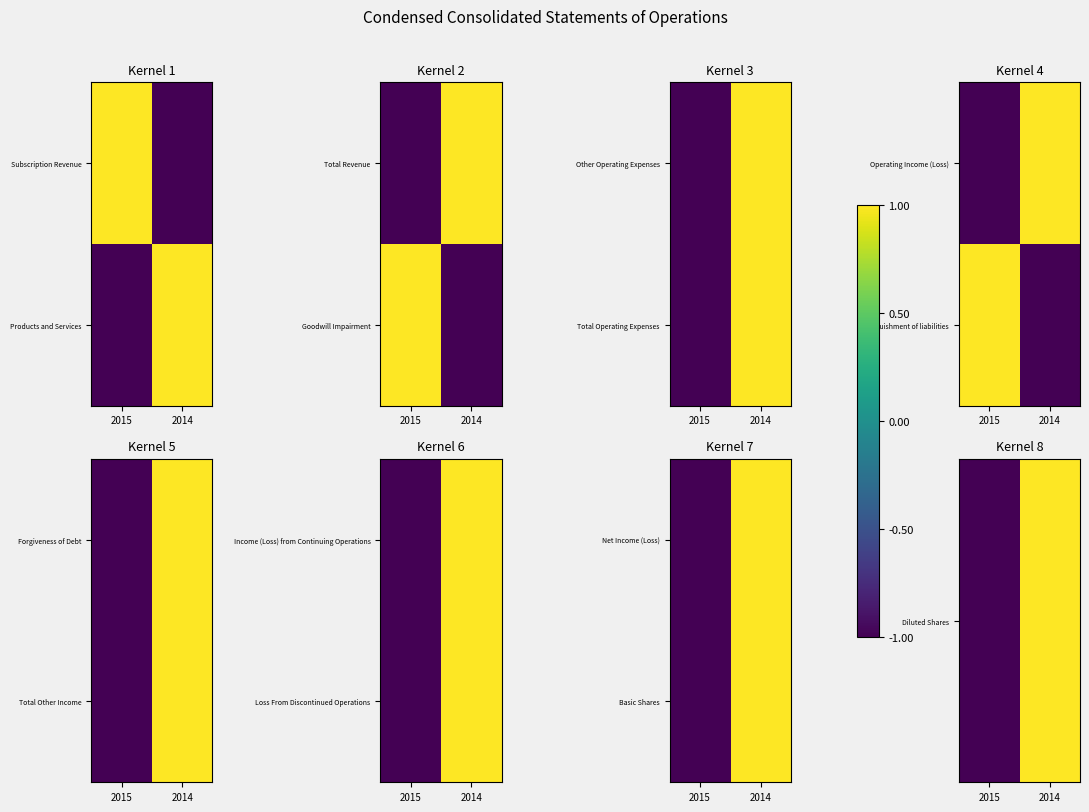

Is it true that Diluted Shares equals 0 at 2015?

False